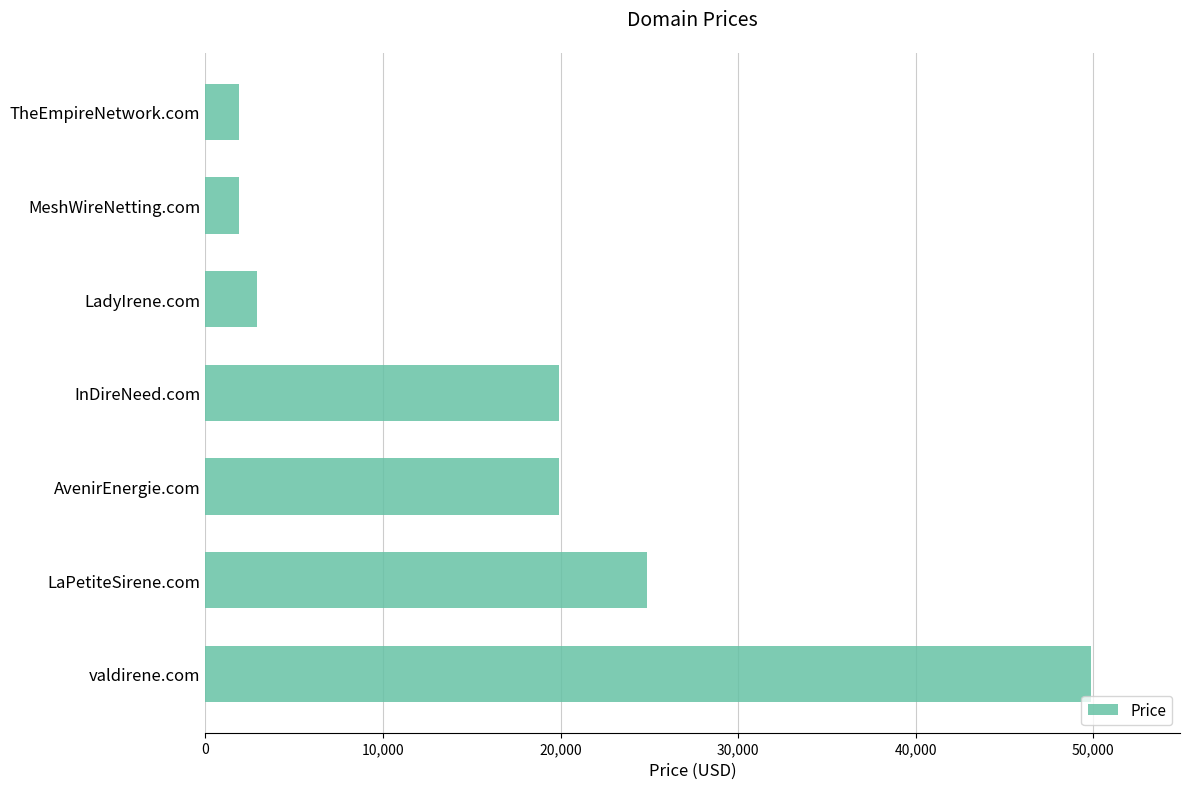

Between InDireNeed.com and valdirene.com, which is larger?

valdirene.com